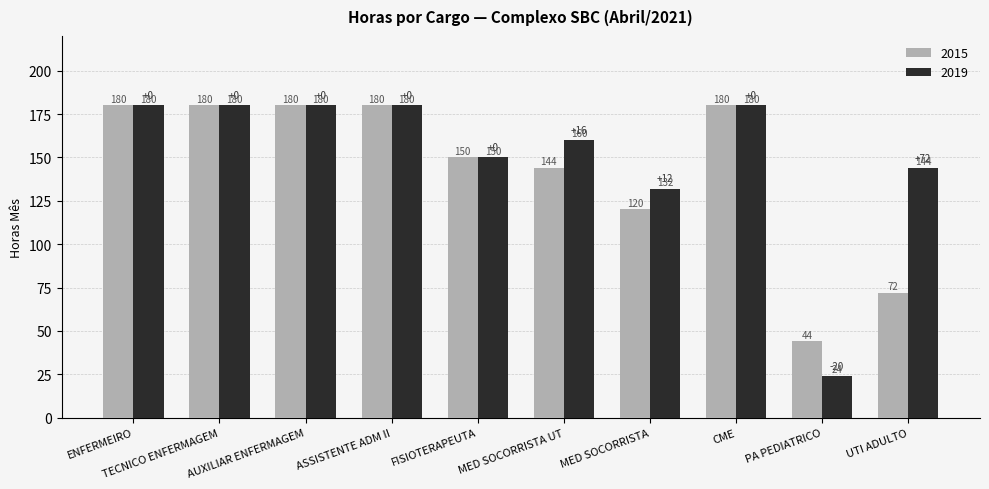

How many data points does each series have?

10